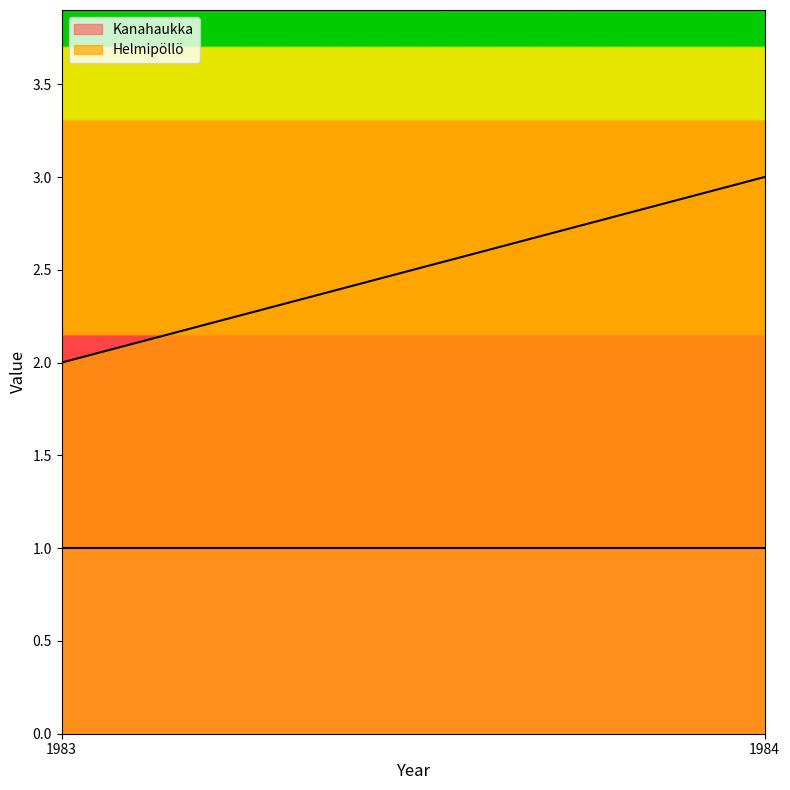

Does the chart have visible grid lines?

No